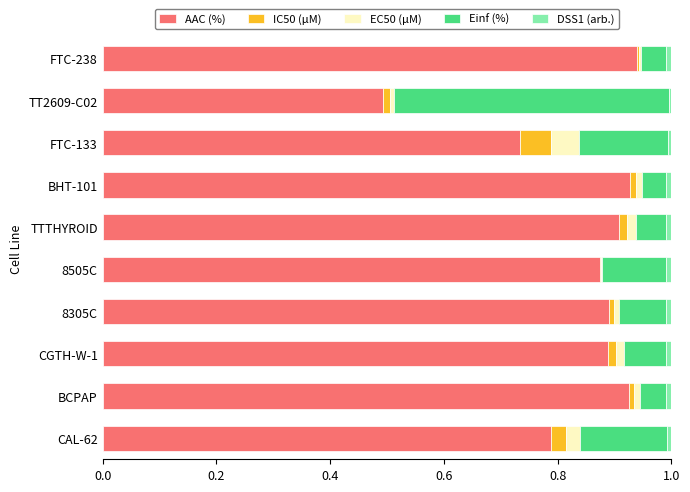

The value of AAC (%) at 8305C is 1.5. True or false?

False